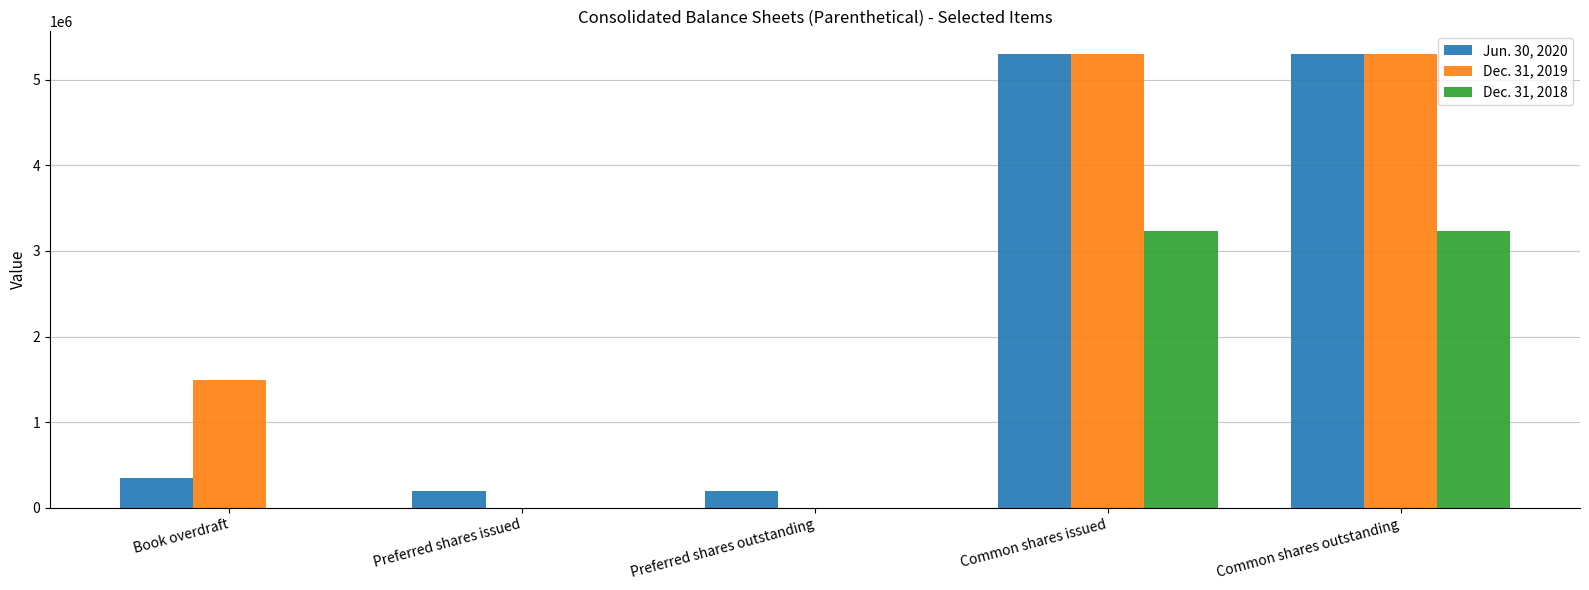

The value of Dec. 31, 2019 at Preferred shares issued is 0. True or false?

True